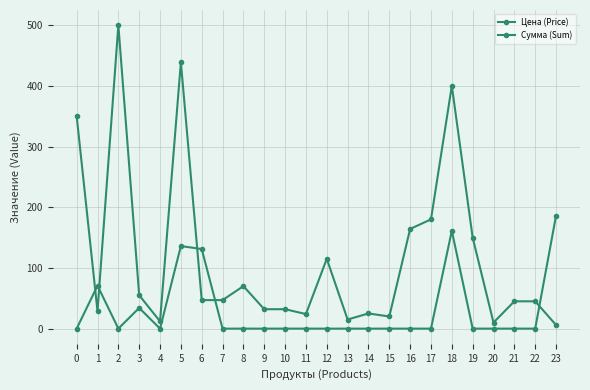

How many lines are shown in the chart?

2